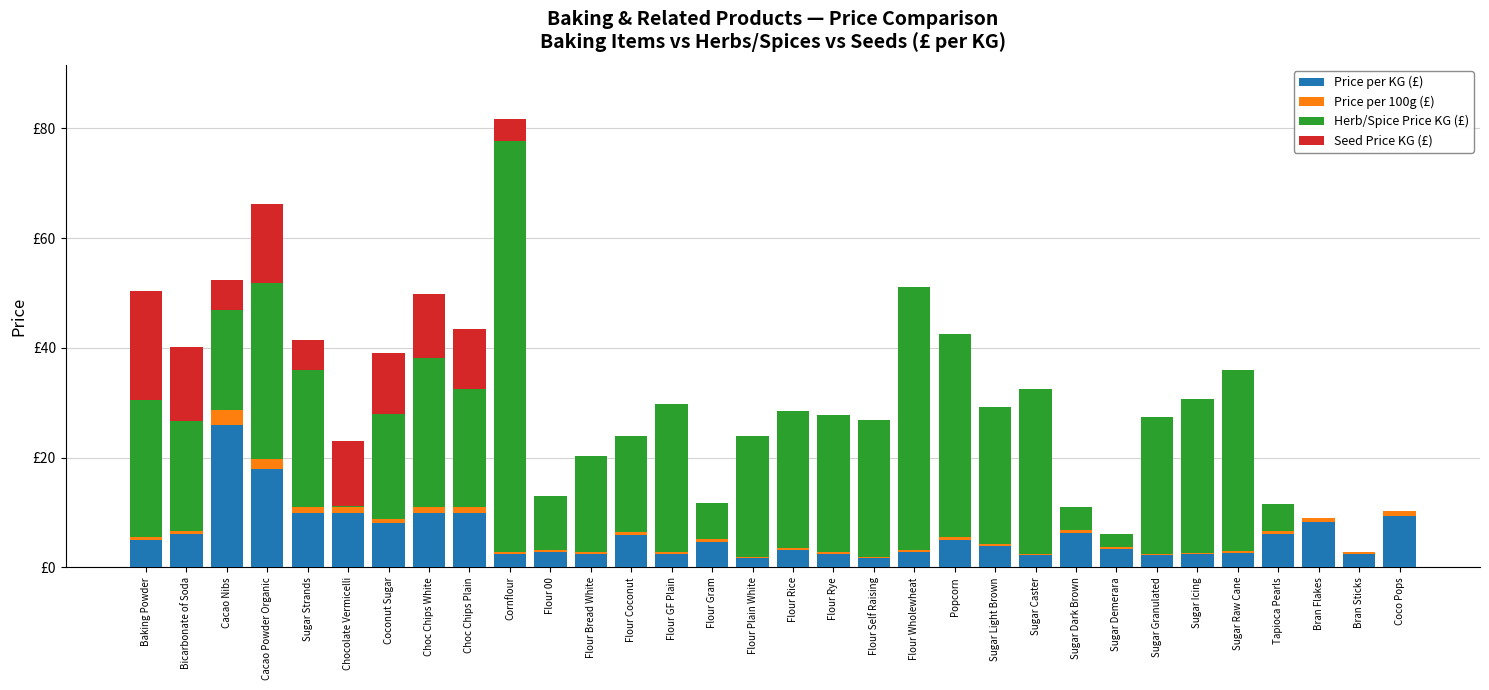

What are all the series names shown in the legend?

Price per KG (£), Price per 100g (£), Herb/Spice Price KG (£), Seed Price KG (£)